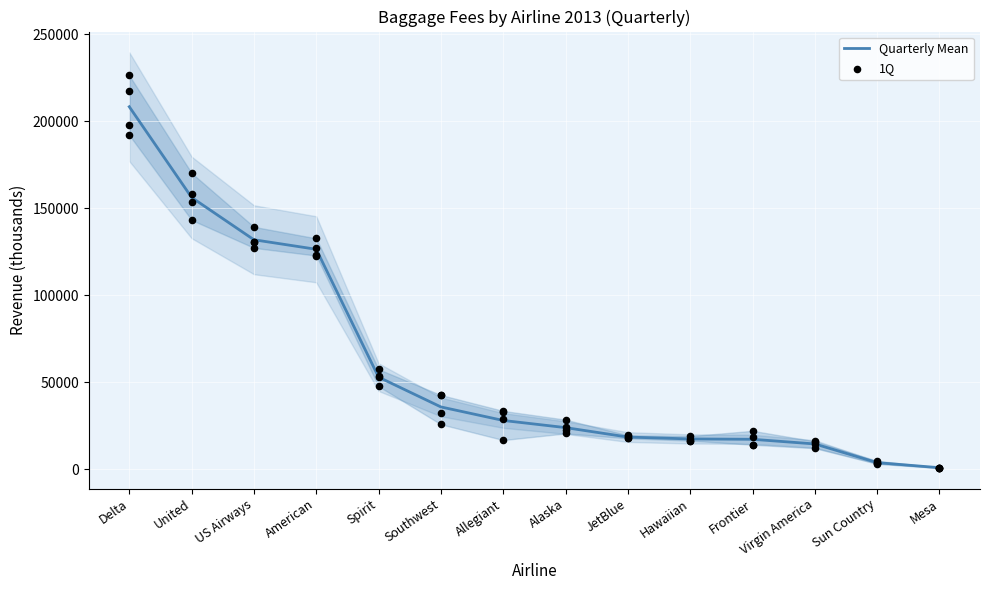

What is the total value across all series at United?

299457.2